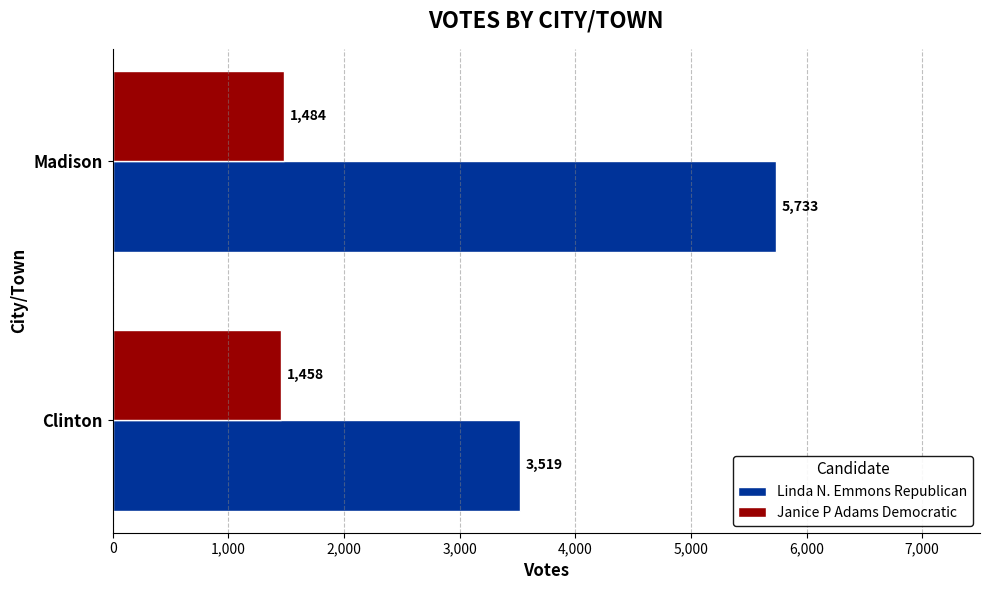

Which series has the largest total across all categories?

Linda N. Emmons Republican